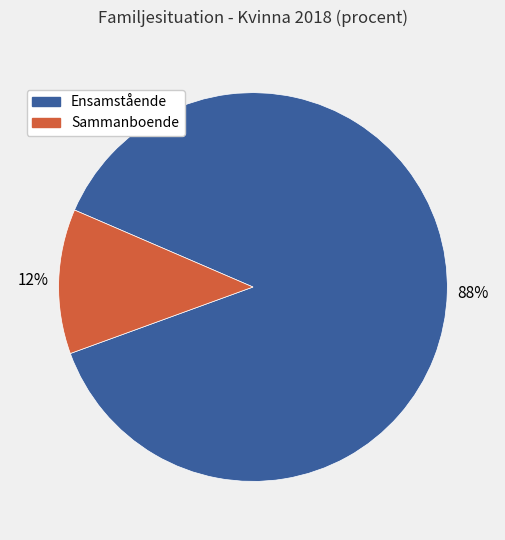

Rank the categories by value from highest to lowest.

Ensamstående, Sammanboende